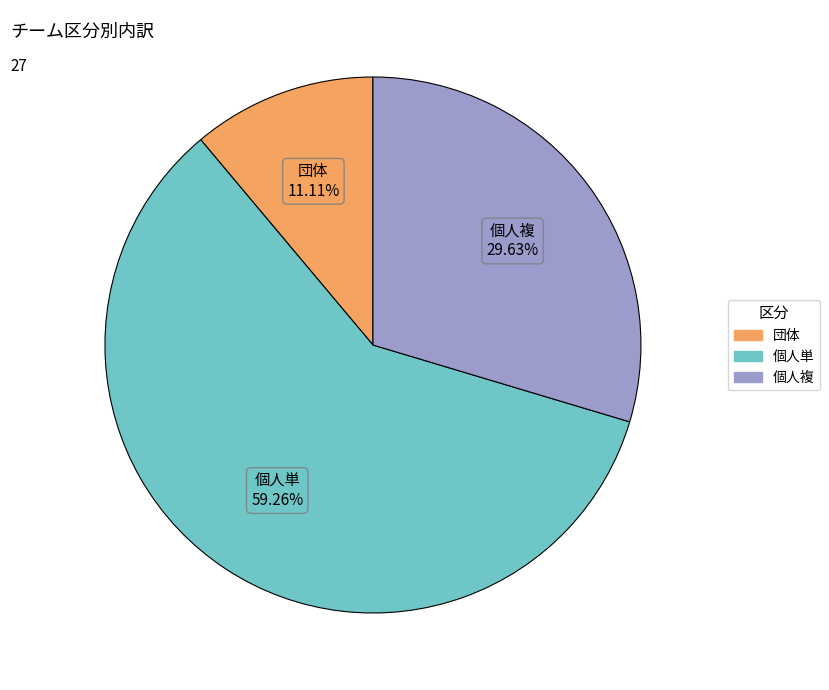

Do 個人単 and 団体 together represent more than half of the pie?

Yes